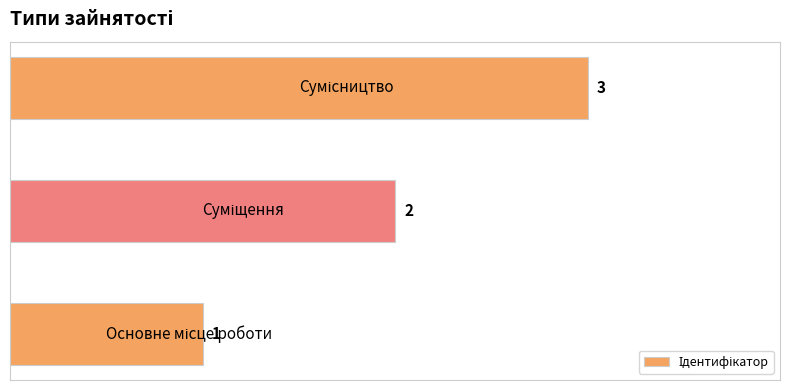

How many values are between 1 and 3?

3